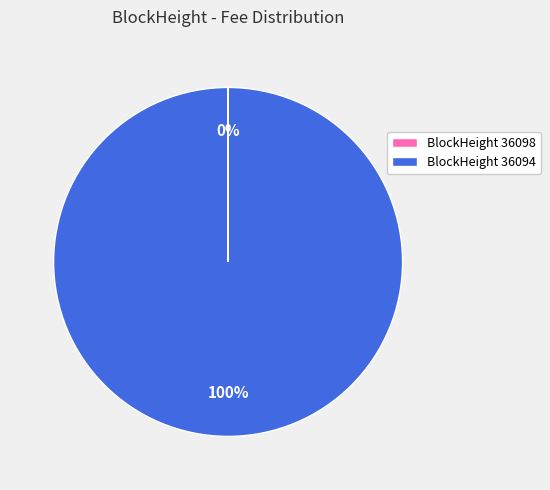

What is the largest slice in the pie chart?

BlockHeight 36094